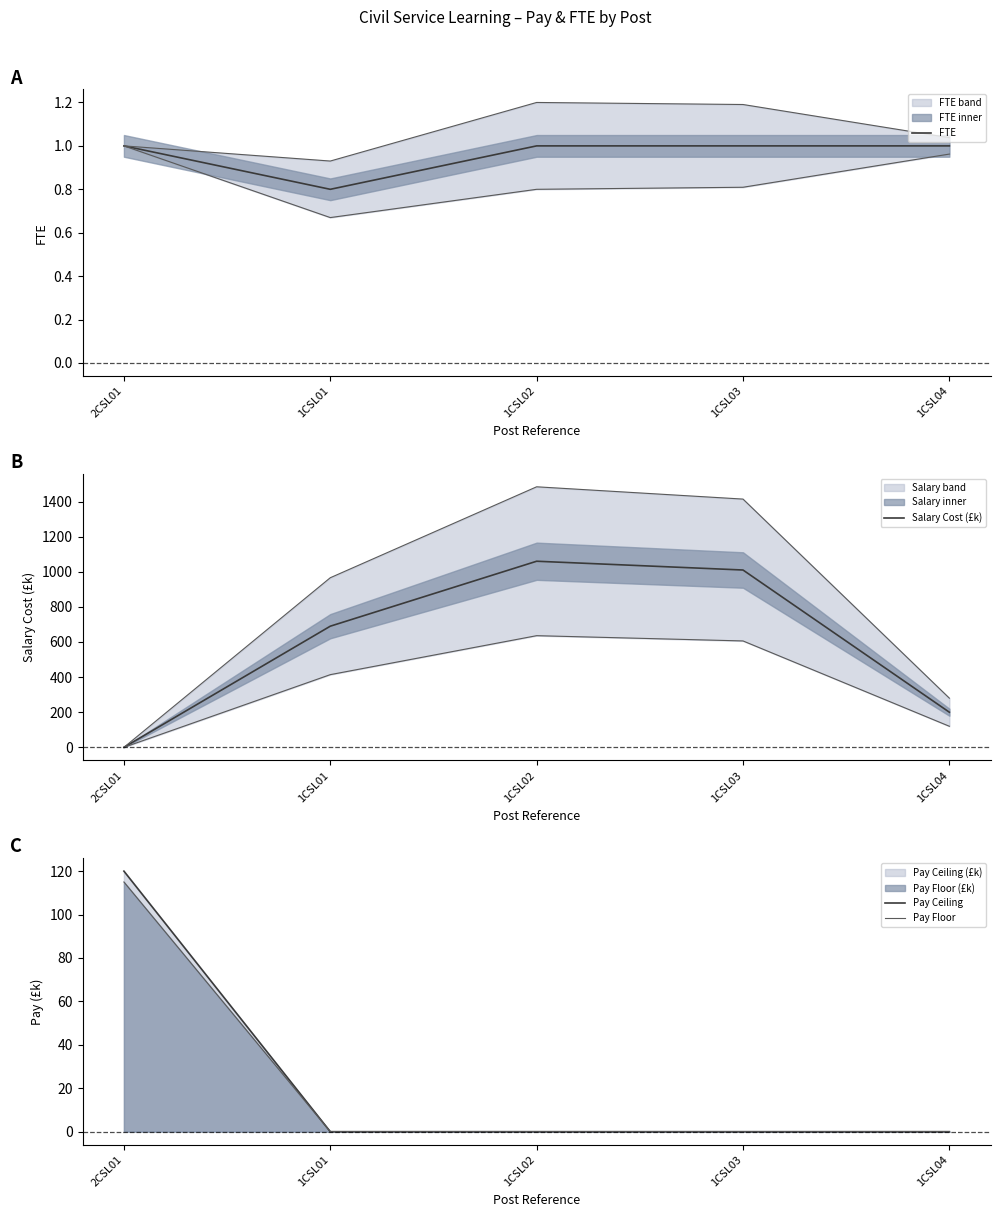

Which series has the largest total across all categories?

Salary Cost (£k)